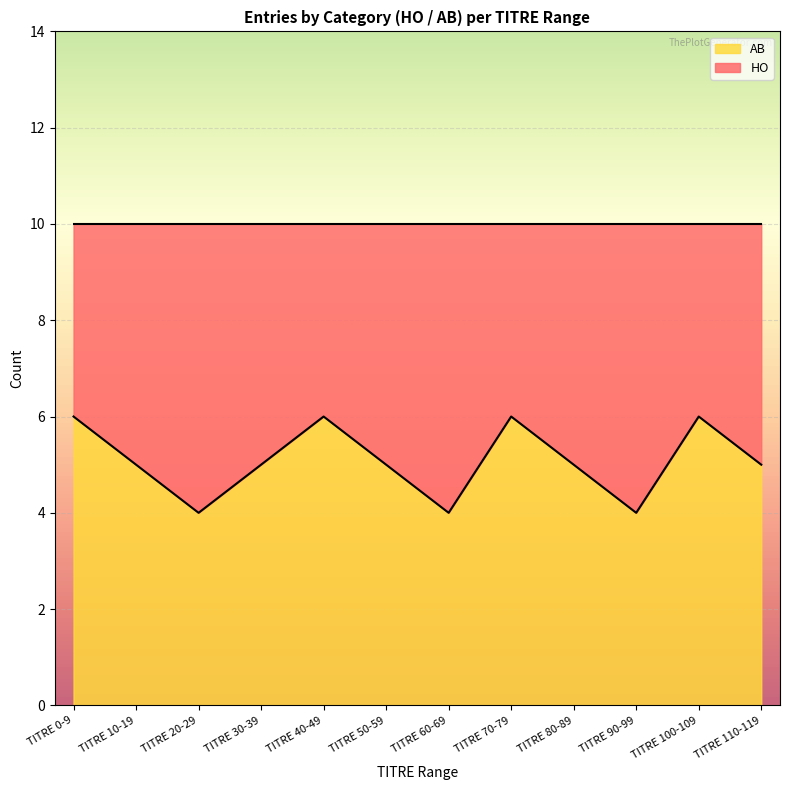

Which series ends up on top after the final intersection of HO and AB?

AB